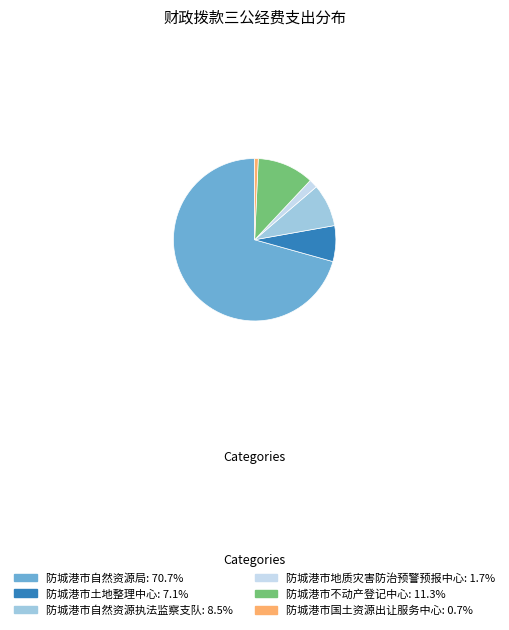

What is the largest slice in the pie chart?

防城港市自然资源局